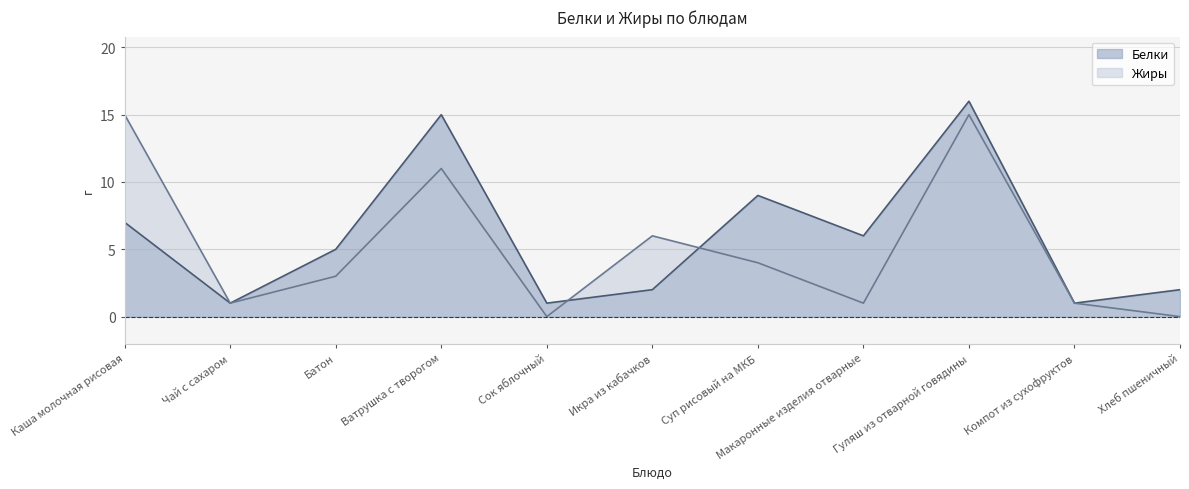

Reading right to left, what are all the values shown in this chart?

Белки: 2	1	16	6	9	2	1	15	5	1	7
Жиры: 0	1	15	1	4	6	0	11	3	1	15